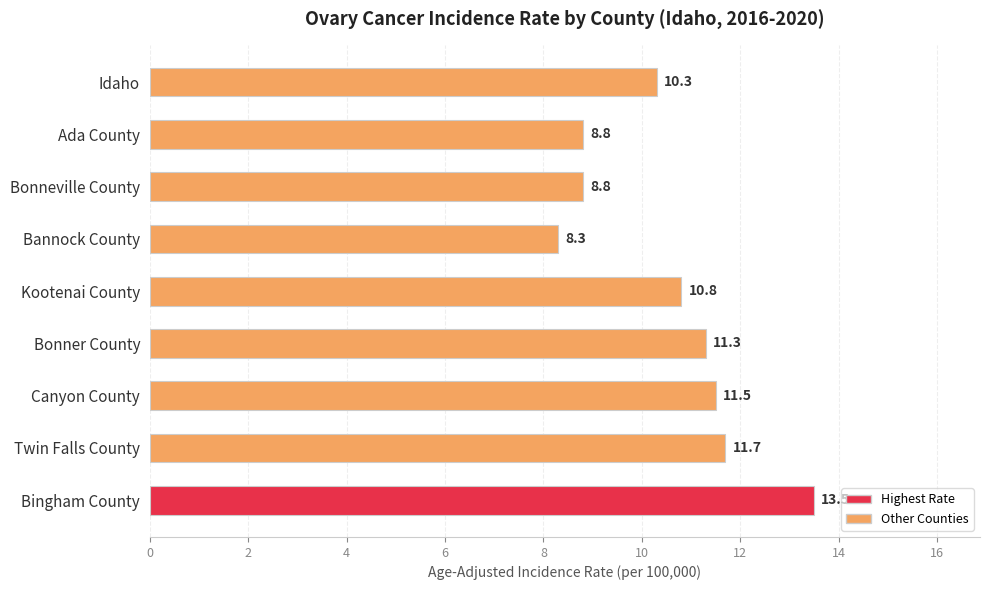

Reading top to bottom, what are all the values shown in this chart?

Idaho=10.3	Ada County=8.8	Bonneville County=8.8	Bannock County=8.3	Kootenai County=10.8	Bonner County=11.3	Canyon County=11.5	Twin Falls County=11.7	Bingham County=13.5